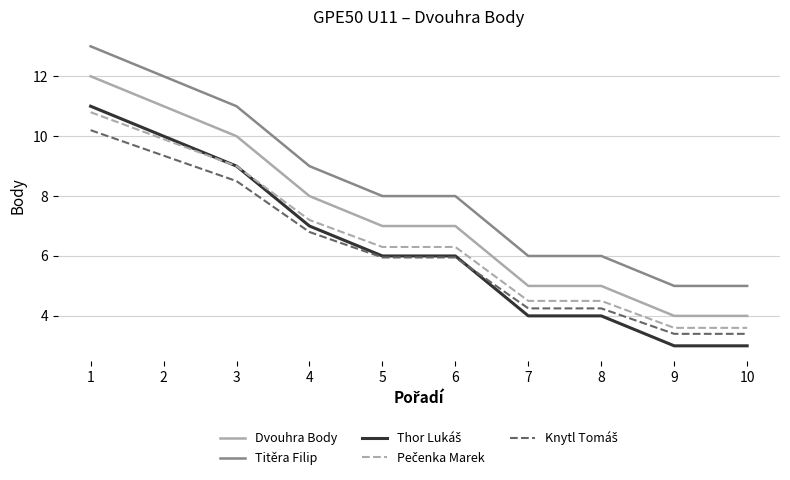

What is the spread (max minus min) of values at 10?

2.0